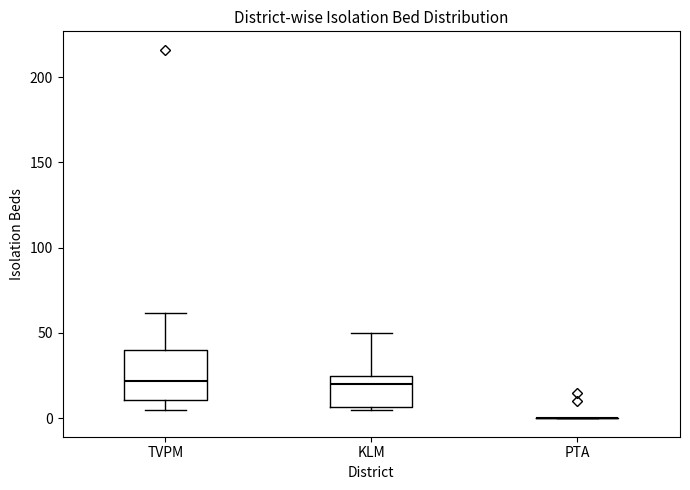

Reading left to right, transcribe this box plot: for each box, give where its median line is, the range the box spans, and where its two whiskers end, as read against the y-axis. The values are not printed on the chart, so give them approximately, as read against the axis.

TVPM: median 20, box 10 to 40, whiskers 5 to 60
KLM: median 20, box 5 to 25, whiskers 5 (just below the box's lower edge) to 50
PTA: box collapsed to a line at 0, whiskers 0 to 0